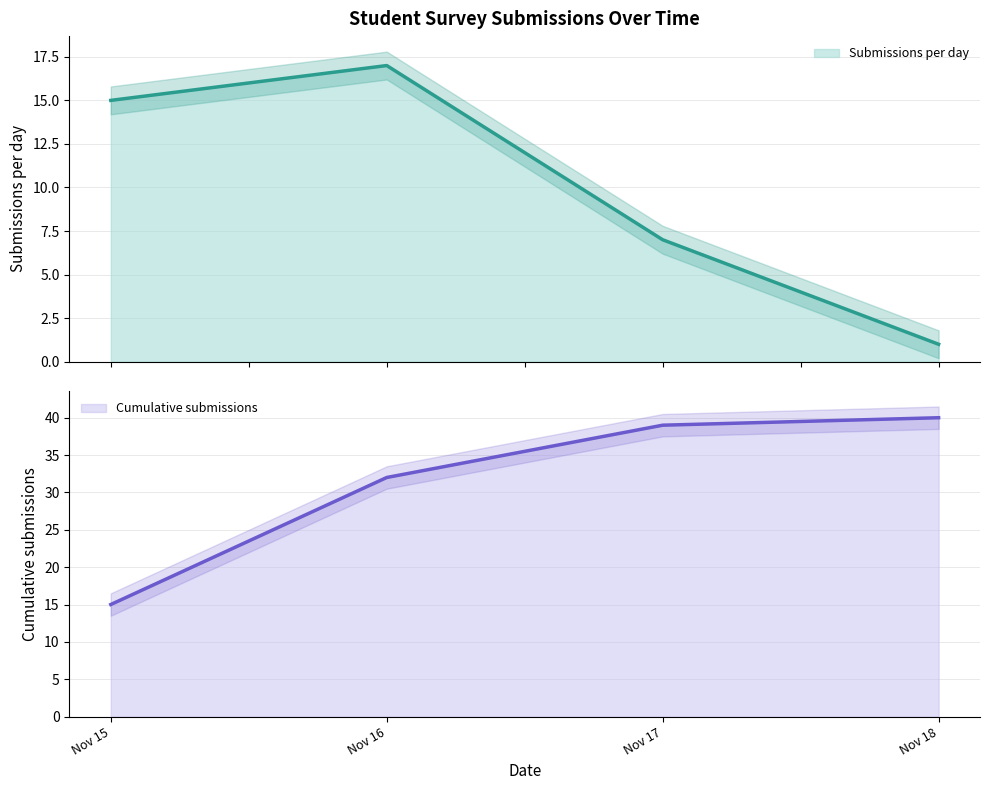

Count the number of data series in this chart.

2